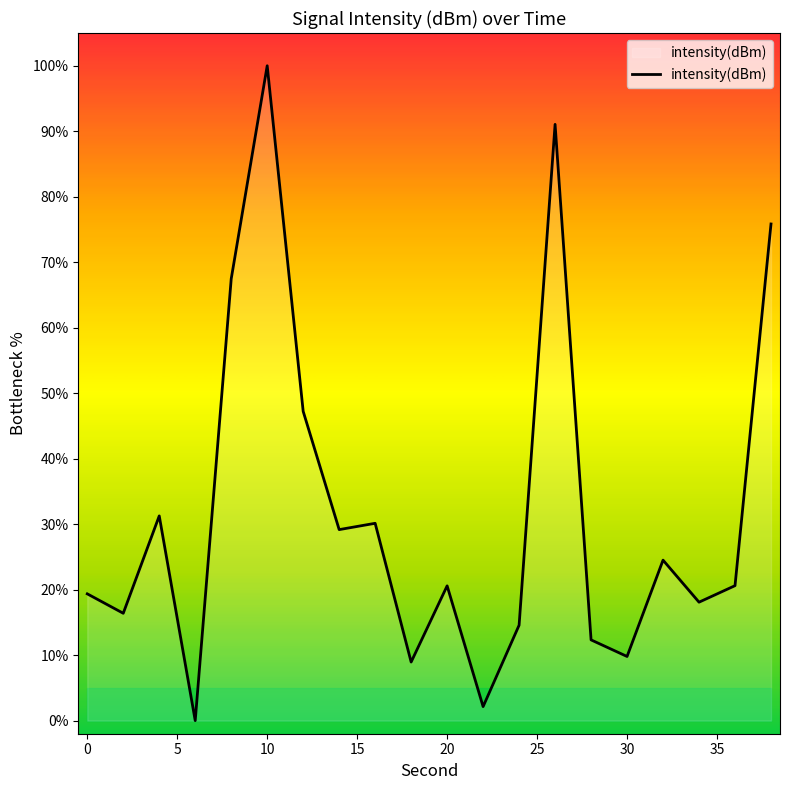

What is the greatest value displayed?

100.0